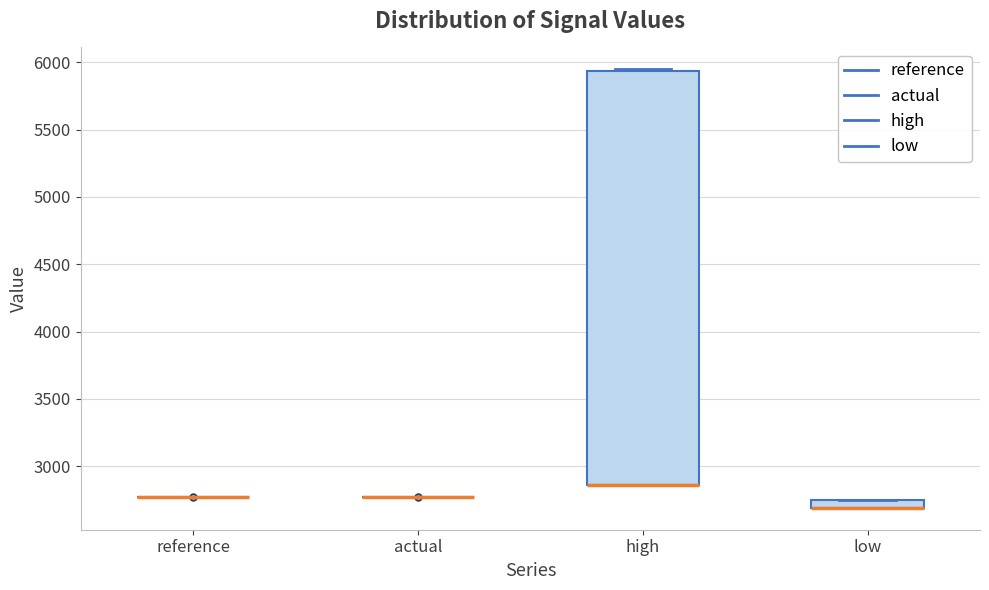

Which box is the tallest, from its lower edge to its upper edge?

high